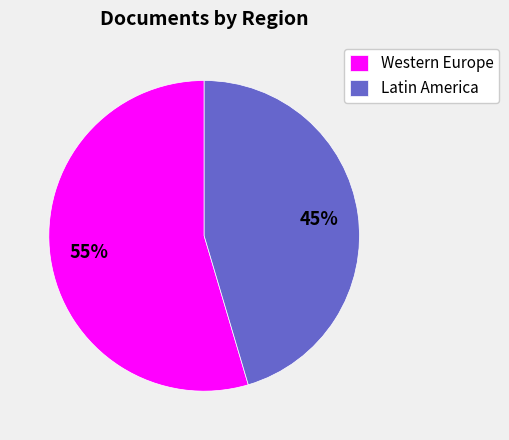

Combined, do Western Europe and Latin America account for over 50%?

Yes